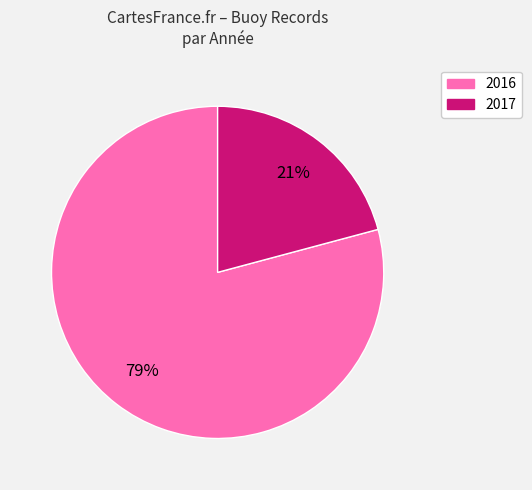

To the nearest percent, what is the average slice percentage?

50%